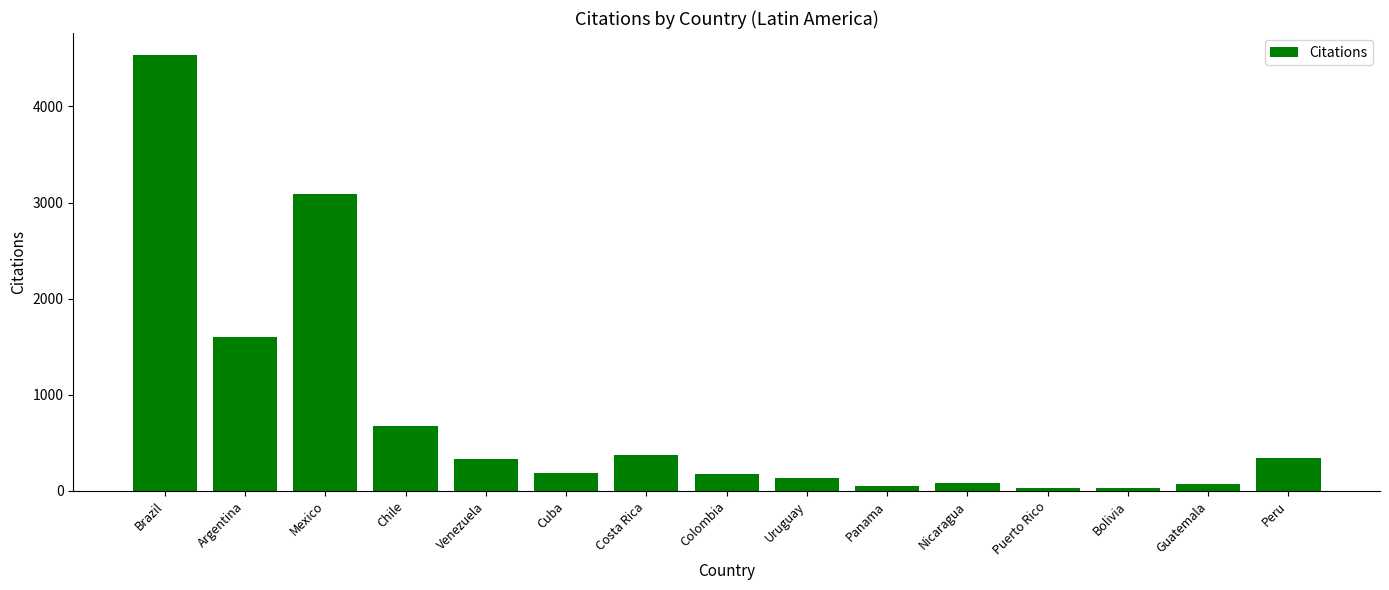

At which label is the value closest to 2283?

Argentina